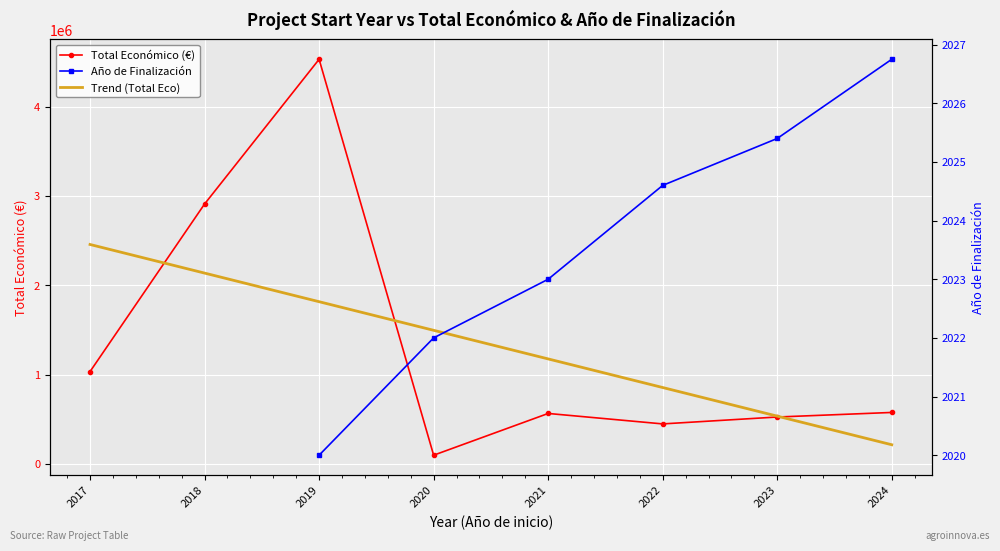

Is this an area chart (filled region under the line)?

No